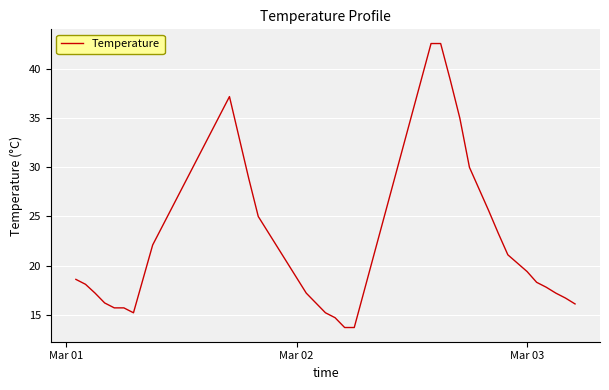

What is the smallest value displayed?

13.7